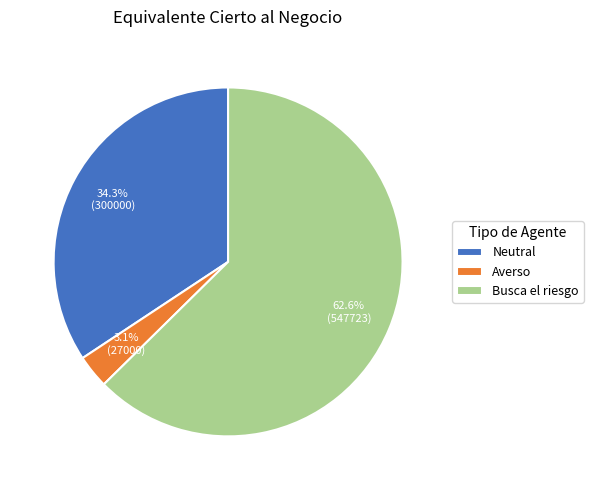

To the nearest percent, what is the difference between the largest and smallest slice percentages?

60%